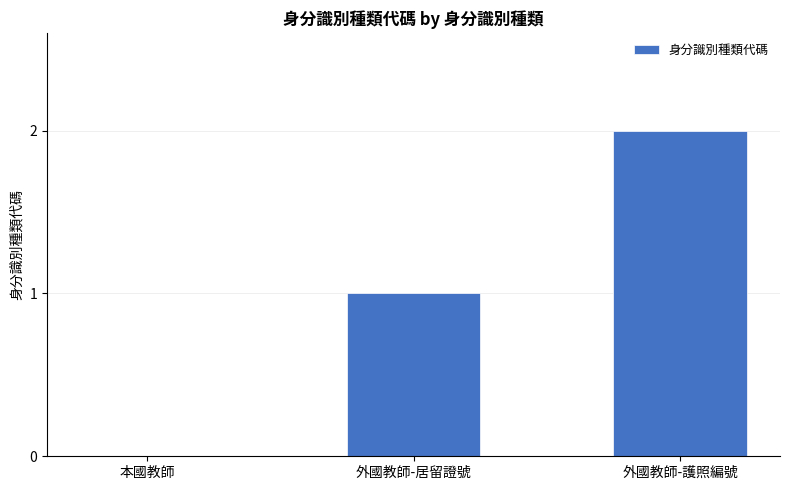

What is the sum of all values?

3